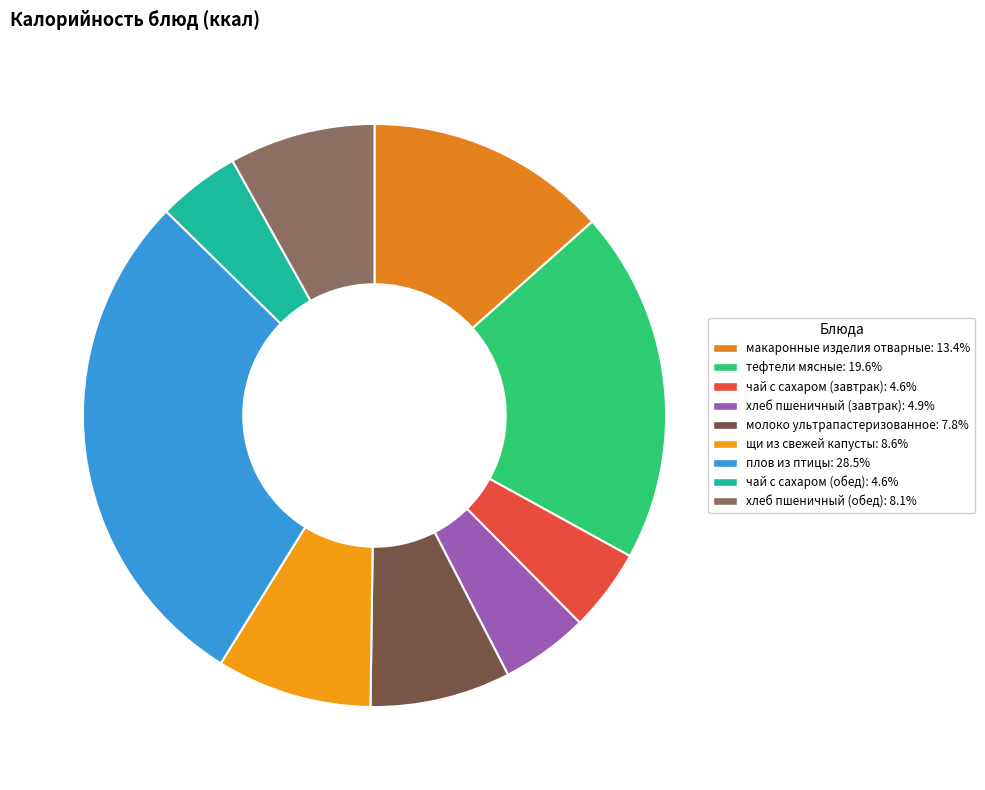

Which slice is the smallest?

чай с сахаром (завтрак)